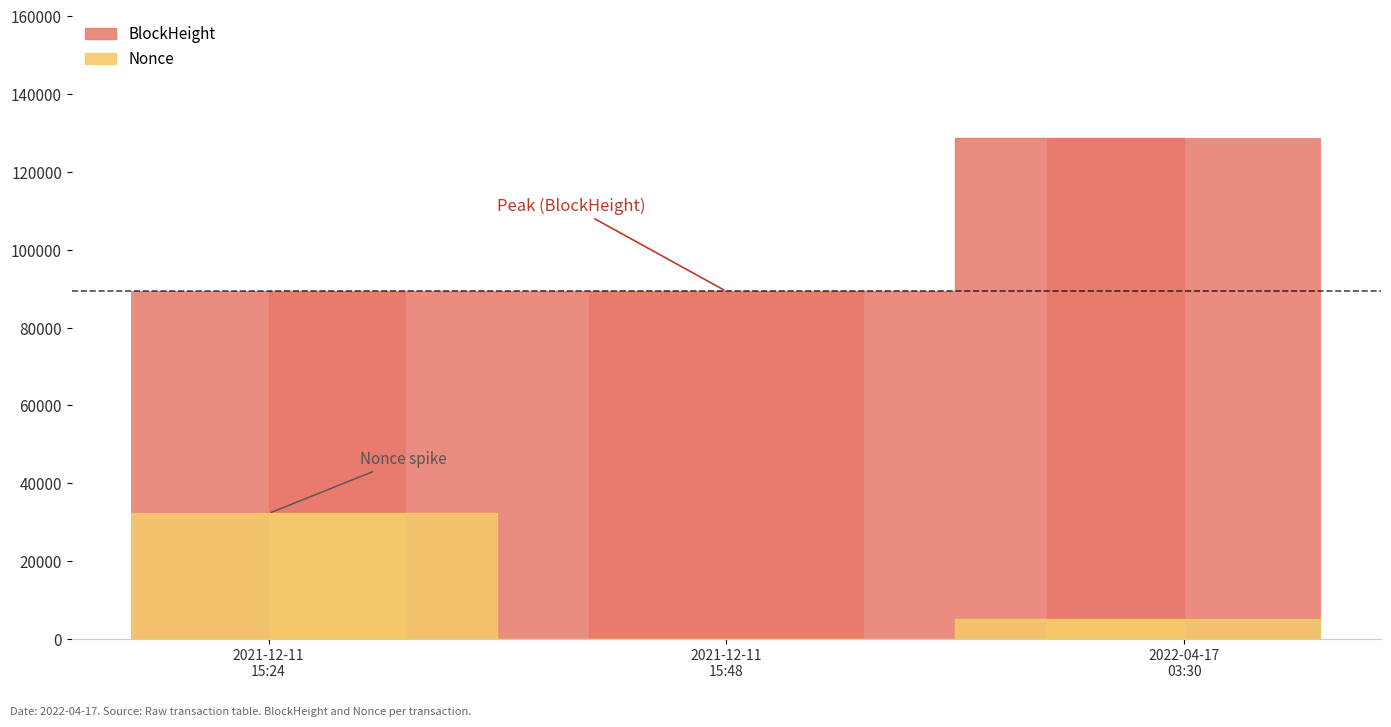

What is the difference between the BlockHeight values at 2021-12-11 15:48 and 2021-12-11 15:24?

4